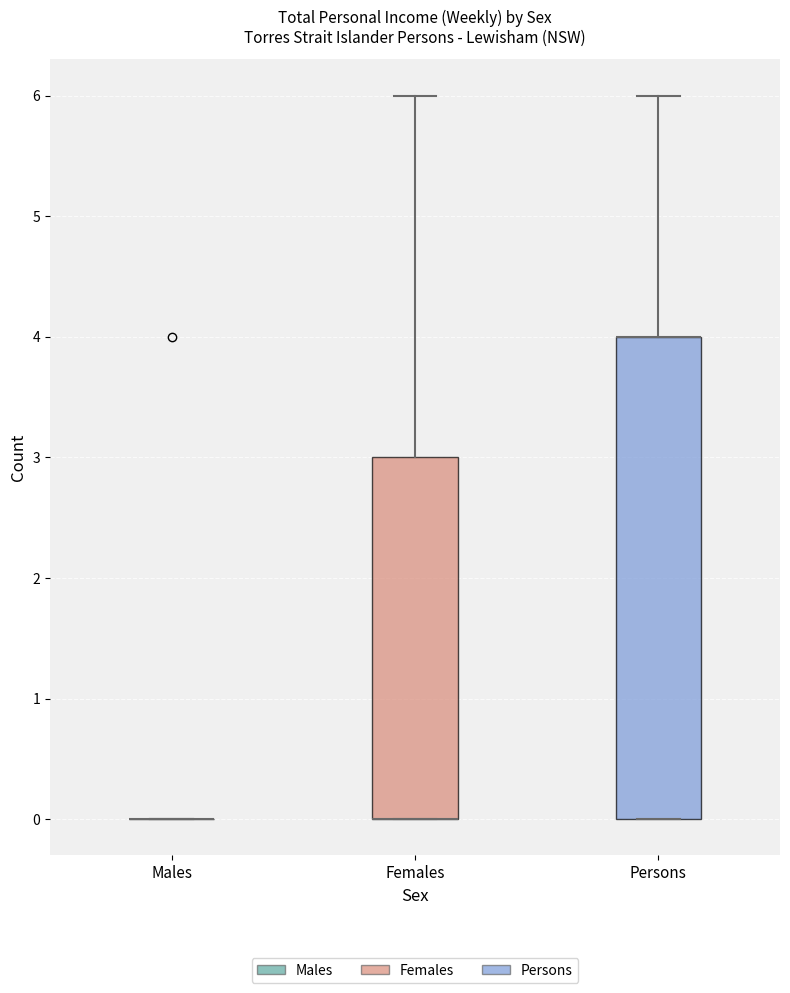

Reading left to right, read every box against the y-axis: the position of its median line, the range the box covers, and the ends of its whiskers. The values are not printed on the chart, so give them approximately, as read against the axis.

Males: box collapsed to a line at 0, whiskers 0 to 0
Females: median 0 (drawn on the box's lower edge), box 0 to 3, whiskers 0 to 6
Persons: median 4 (drawn on the box's upper edge), box 0 to 4, whiskers 0 to 6